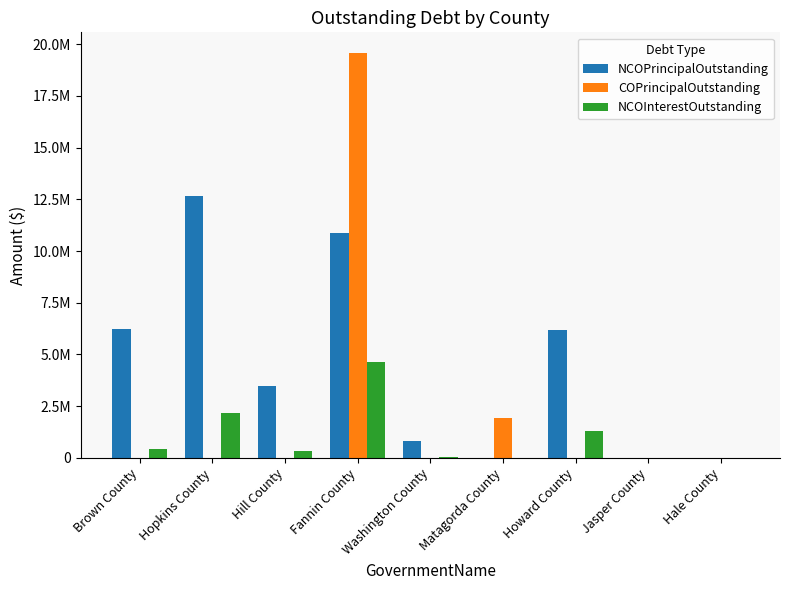

Which series changed the most between Hopkins County and Howard County?

NCOPrincipalOutstanding